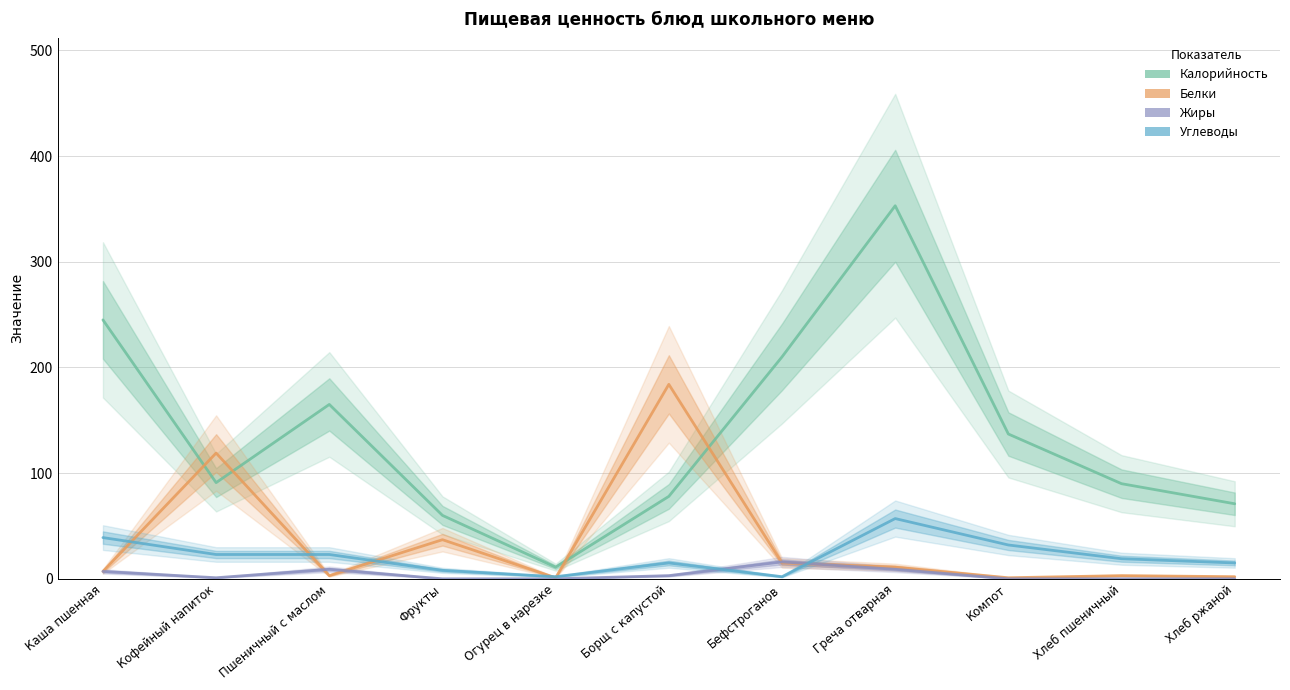

Reading right to left, what are all the values shown in this chart?

Калорийность: Хлеб ржаной=71	Хлеб пшеничный=90	Компот=137	Греча отварная=353	Бефстроганов=210	Борщ с капустой=78	Огурец в нарезке=11	Фрукты=60	Пшеничный с маслом=165	Кофейный напиток=91	Каша пшенная=245
Белки: Хлеб ржаной=2	Хлеб пшеничный=3	Компот=1	Греча отварная=11	Бефстроганов=15	Борщ с капустой=184	Огурец в нарезке=1	Фрукты=37	Пшеничный с маслом=3	Кофейный напиток=119	Каша пшенная=7
Жиры: Хлеб ржаной=0	Хлеб пшеничный=0	Компот=0	Греча отварная=9	Бефстроганов=16	Борщ с капустой=3	Огурец в нарезке=0	Фрукты=0	Пшеничный с маслом=9	Кофейный напиток=1	Каша пшенная=7
Углеводы: Хлеб ржаной=15	Хлеб пшеничный=19	Компот=32	Греча отварная=57	Бефстроганов=2	Борщ с капустой=15	Огурец в нарезке=2	Фрукты=8	Пшеничный с маслом=23	Кофейный напиток=23	Каша пшенная=39